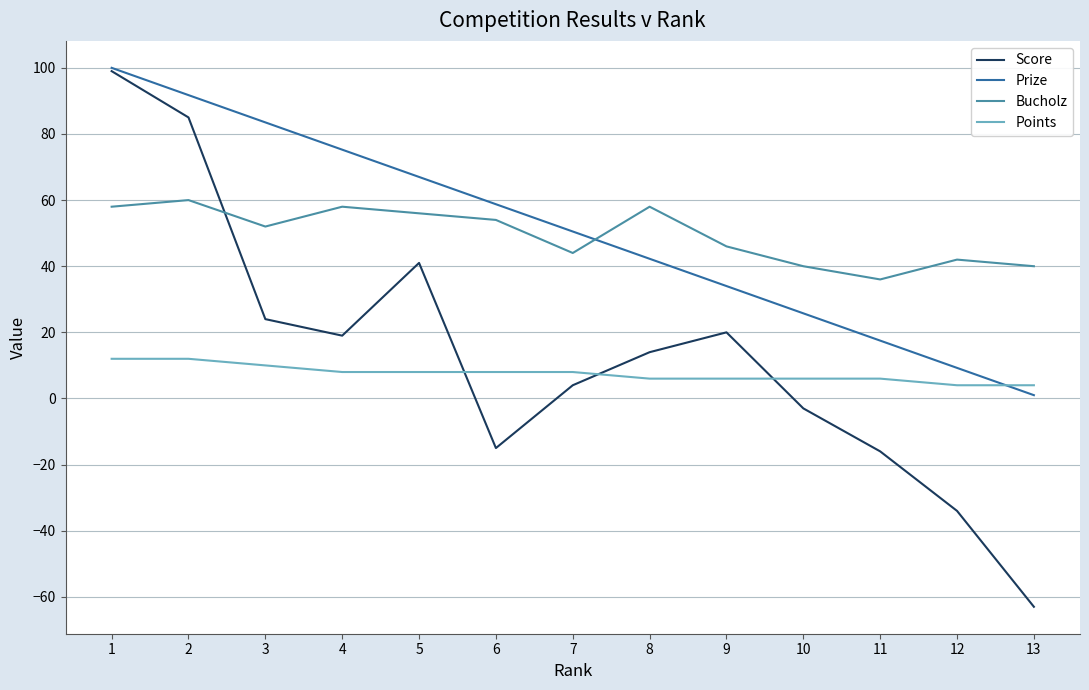

How many lines are shown in the chart?

4